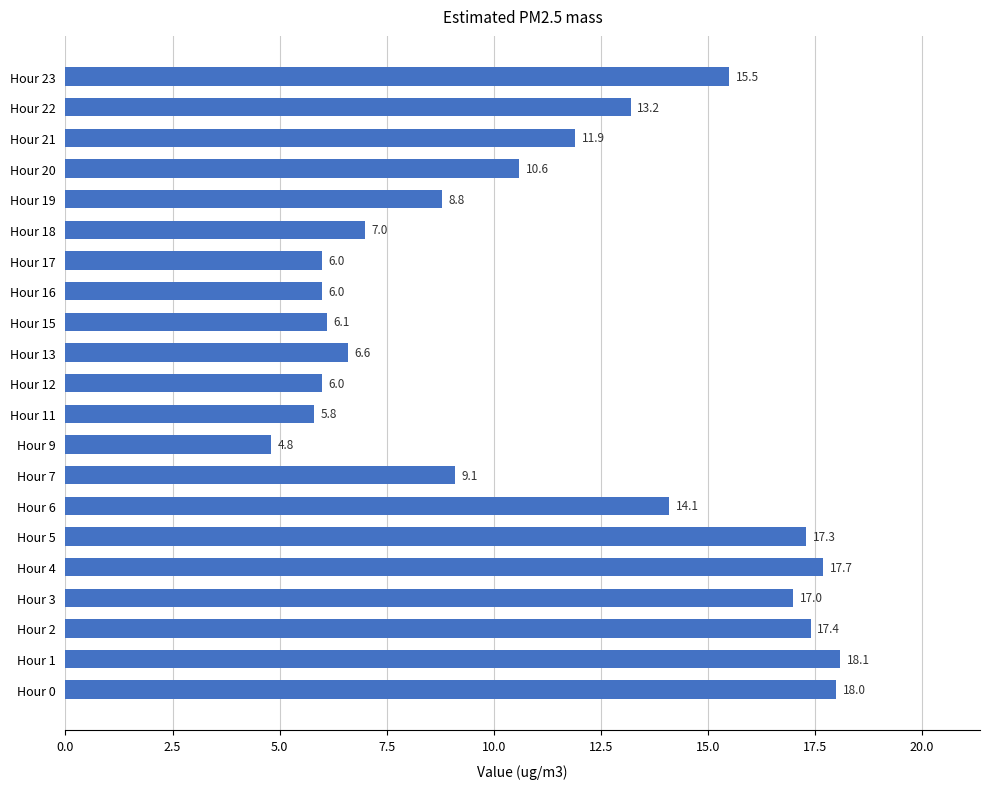

Is it true that the value at Hour 21 is 2.9?

False